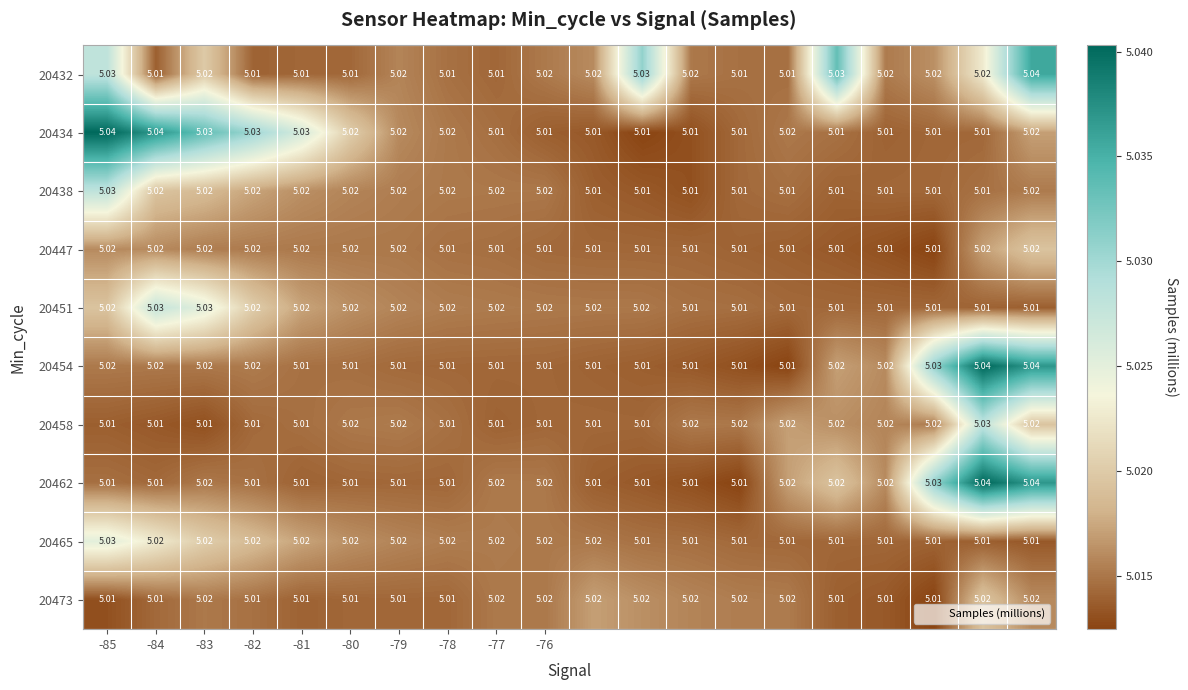

Count the number of categories in the chart.

20